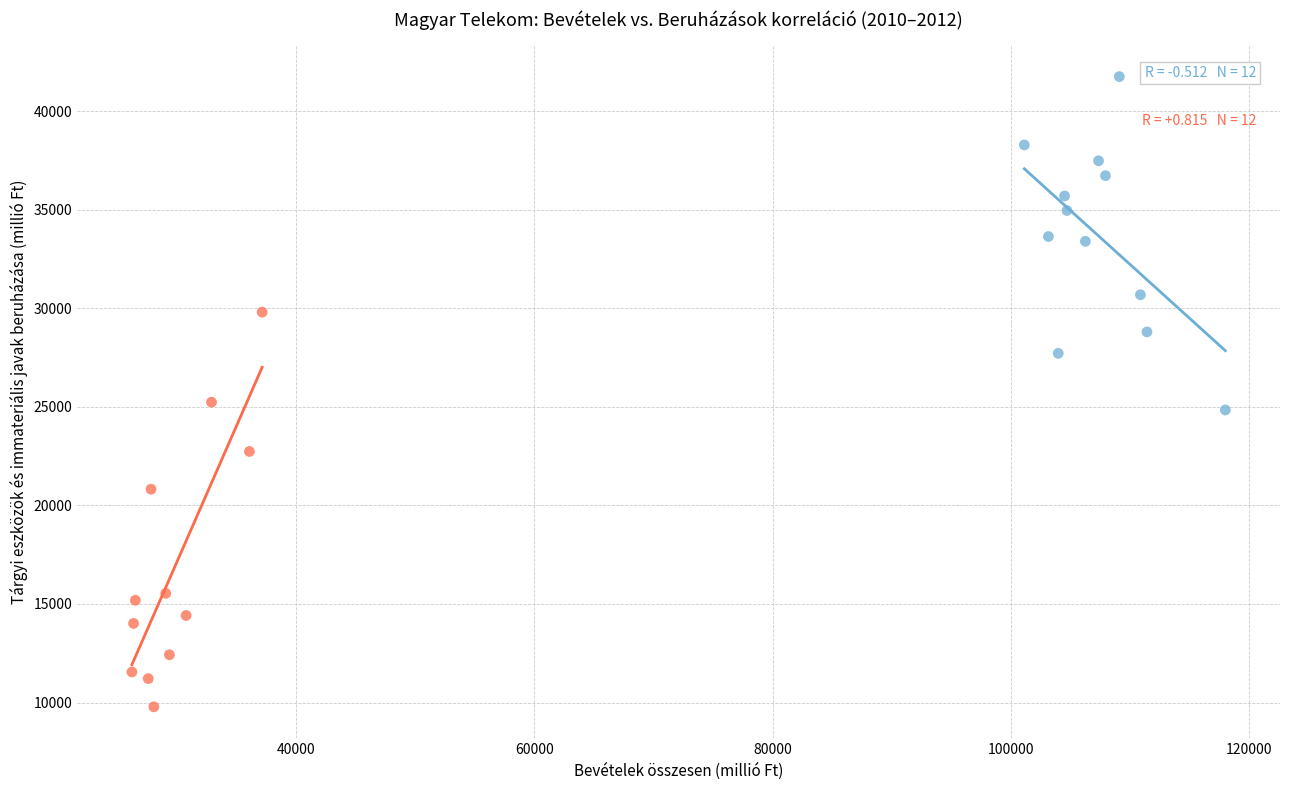

Which series reaches the minimum Y coordinate?

T-Systems Magyarország - Bevételek összesen